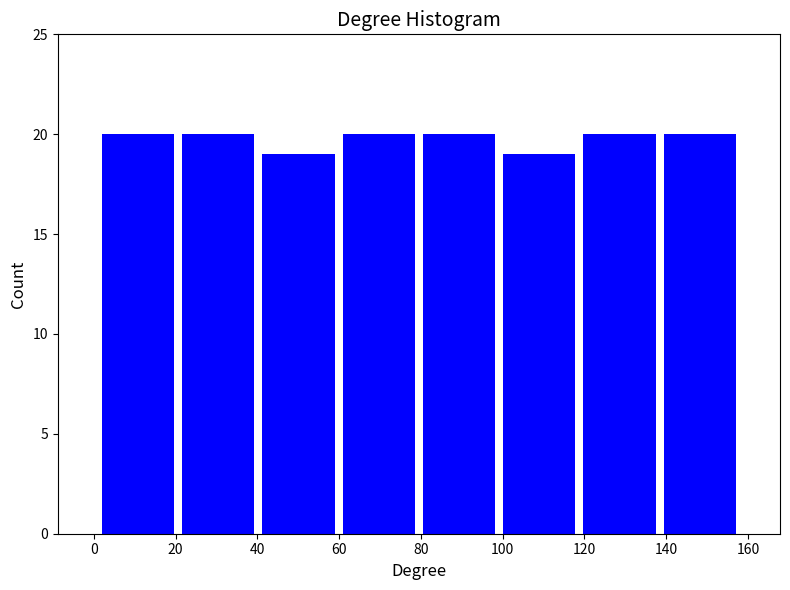

Reading left to right, list every bar in this chart as the range it spans on the x-axis followed by its height. Neither the bar edges nor the heights are printed on the chart, so give them approximately, as read against the axes.

2 to 20: 20
20 to 40: 20
40 to 60: 19
60 to 80: 20
80 to 100: 20
100 to 118: 19
118 to 138: 20
138 to 158: 20